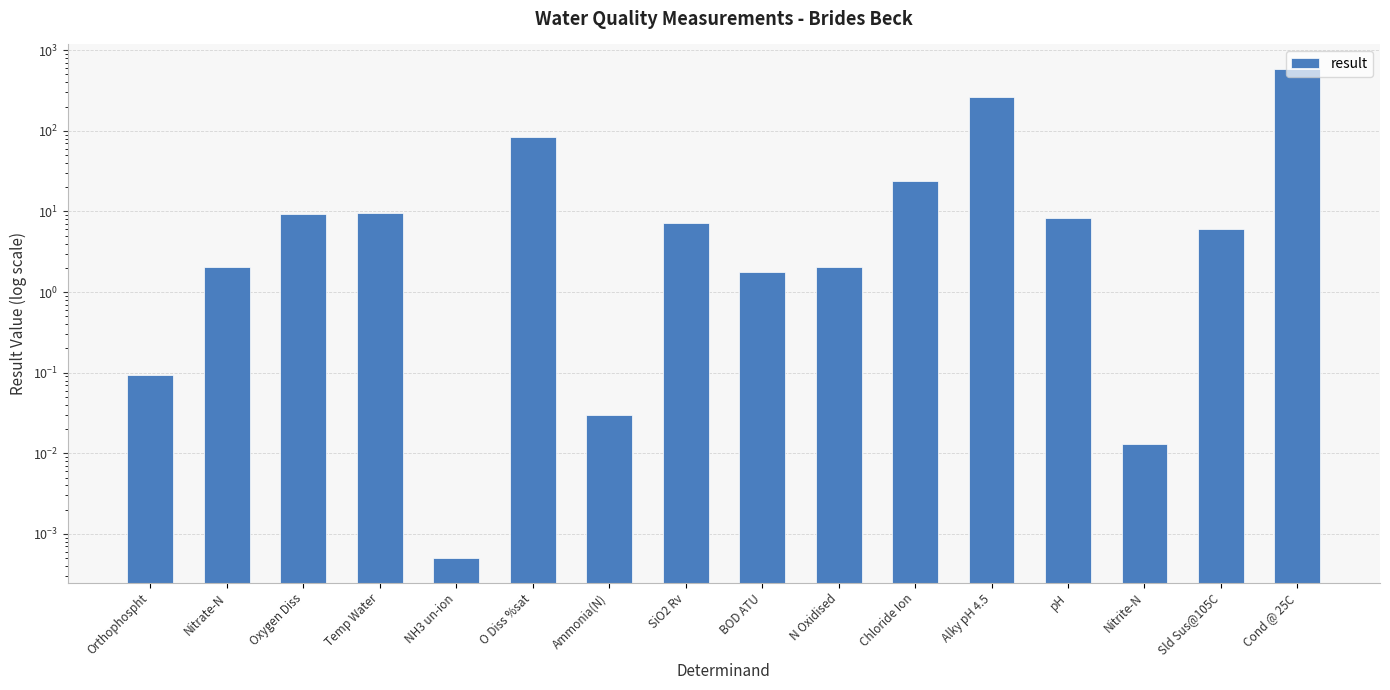

Reading left to right, what are all the values shown in this chart?

Orthophospht=0.1	Nitrate-N=2.0	Oxygen Diss=9.4	Temp Water=9.7	NH3 un-ion=0.0	O Diss %sat=83.0	Ammonia(N)=0.0	SiO2 Rv=7.1	BOD ATU=1.8	N Oxidised=2.0	Chloride Ion=23.7	Alky pH 4.5=262.0	pH=8.4	Nitrite-N=0.0	Sld Sus@105C=6.0	Cond @ 25C=586.0